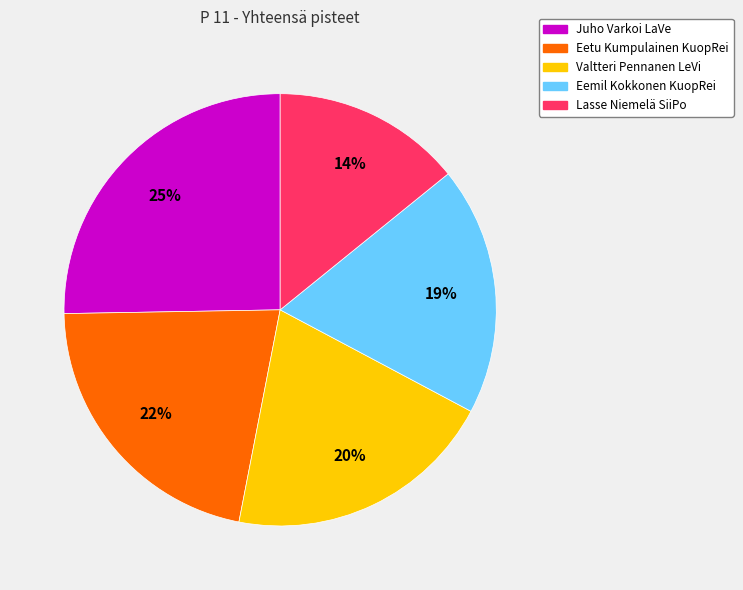

To the nearest percent, what is the average slice percentage?

20%